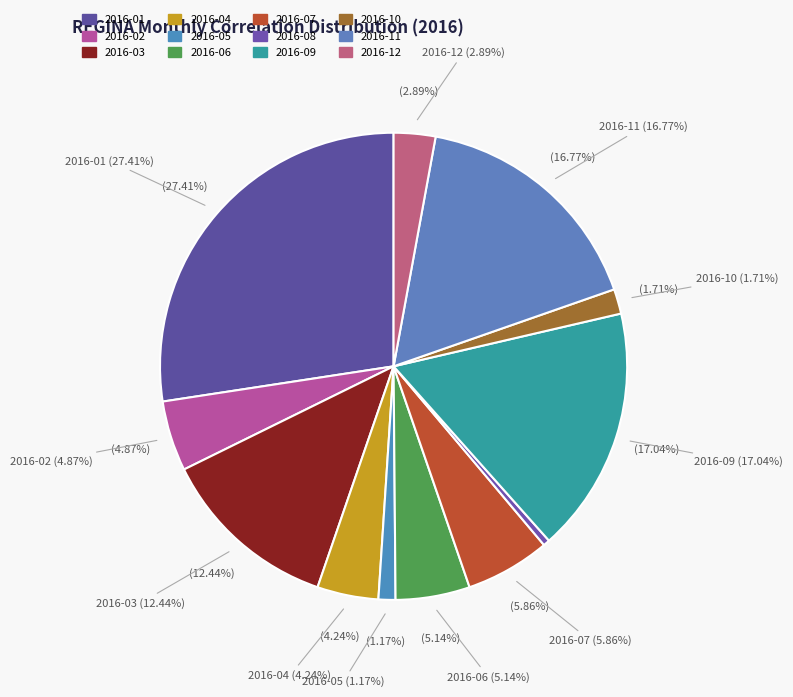

How many slices are in this pie chart?

12